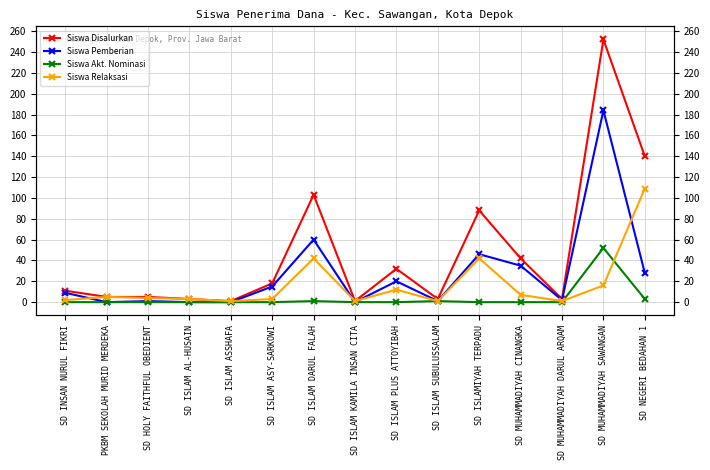

What is the difference between the Siswa Relaksasi values at SD MUHAMMADIYAH CINANGKA and SD ISLAM ASY-SARKOWI?

4